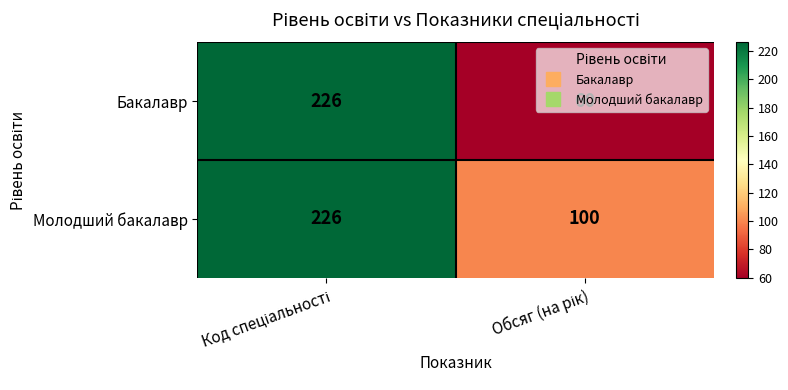

How many data points does each series have?

2